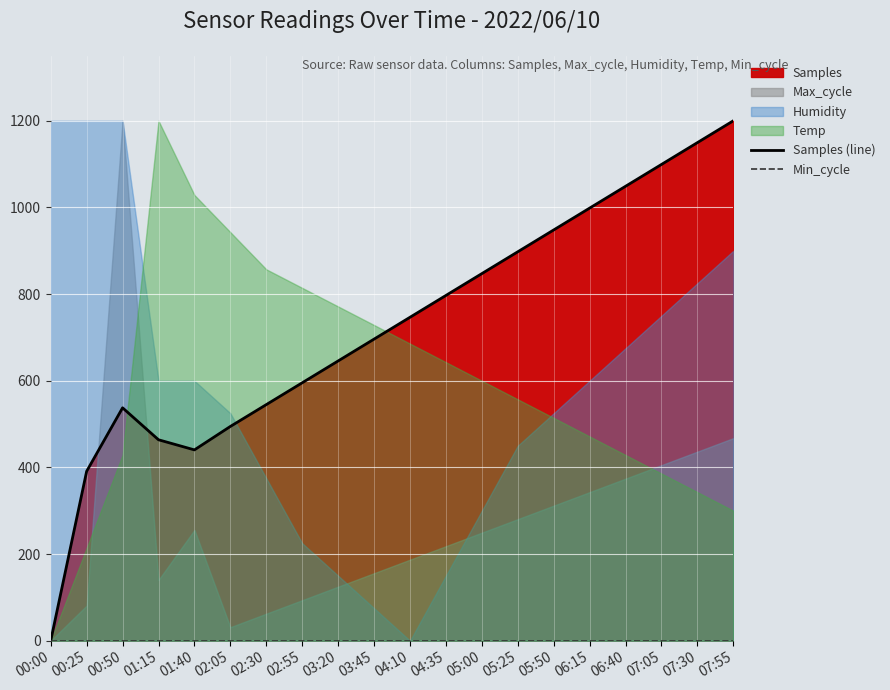

Reading left to right, what are all the values shown in this chart?

Samples (line): 00:00=0.0	00:25=391.0	00:50=537.5	01:15=463.8	01:40=440.4	02:05=494.5	02:30=544.9	02:55=595.3	03:20=645.7	03:45=696.1	04:10=746.5	04:35=796.9	05:00=847.3	05:25=897.6	05:50=948.0	06:15=998.4	06:40=1048.8	07:05=1099.2	07:30=1149.6	07:55=1200.0
Min_cycle: 00:00=0.0	00:25=0.0	00:50=0.0	01:15=0.0	01:40=0.0	02:05=0.0	02:30=0.0	02:55=0.0	03:20=0.0	03:45=0.0	04:10=0.0	04:35=0.0	05:00=0.0	05:25=0.0	05:50=0.0	06:15=0.0	06:40=0.0	07:05=0.0	07:30=0.0	07:55=0.0